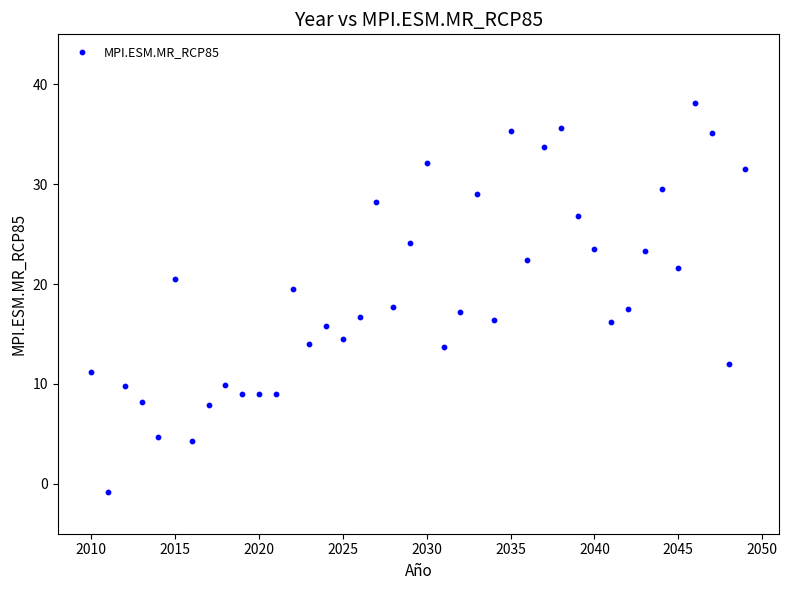

What is the range of Y values (max minus min)?

38.9